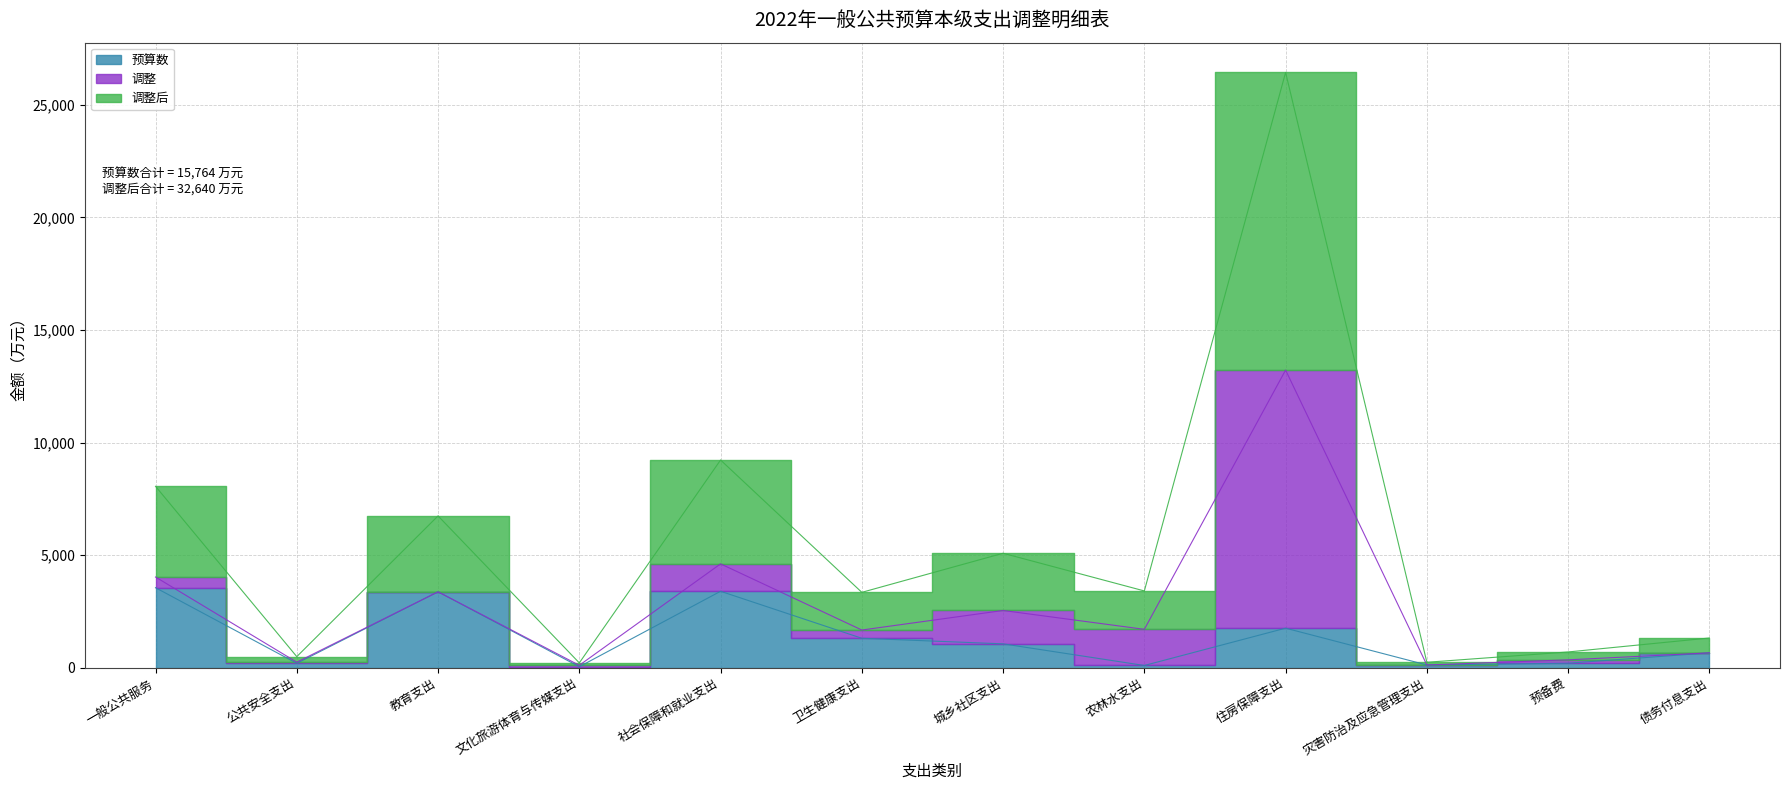

Where does the 预算数 series first go above 1060?

一般公共服务